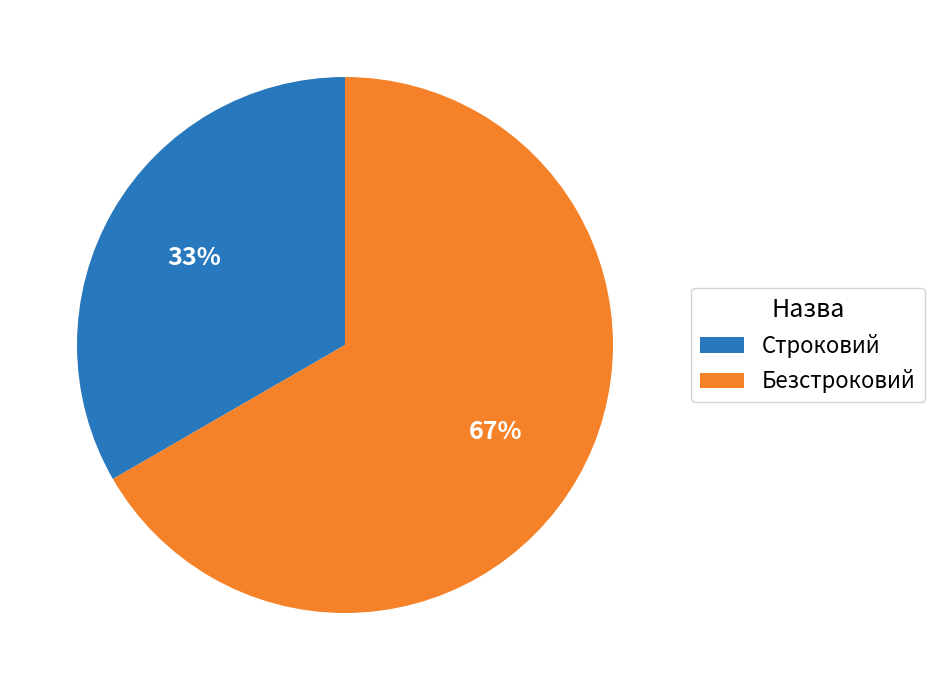

What percentage is the Строковий slice, to the nearest percent?

33%